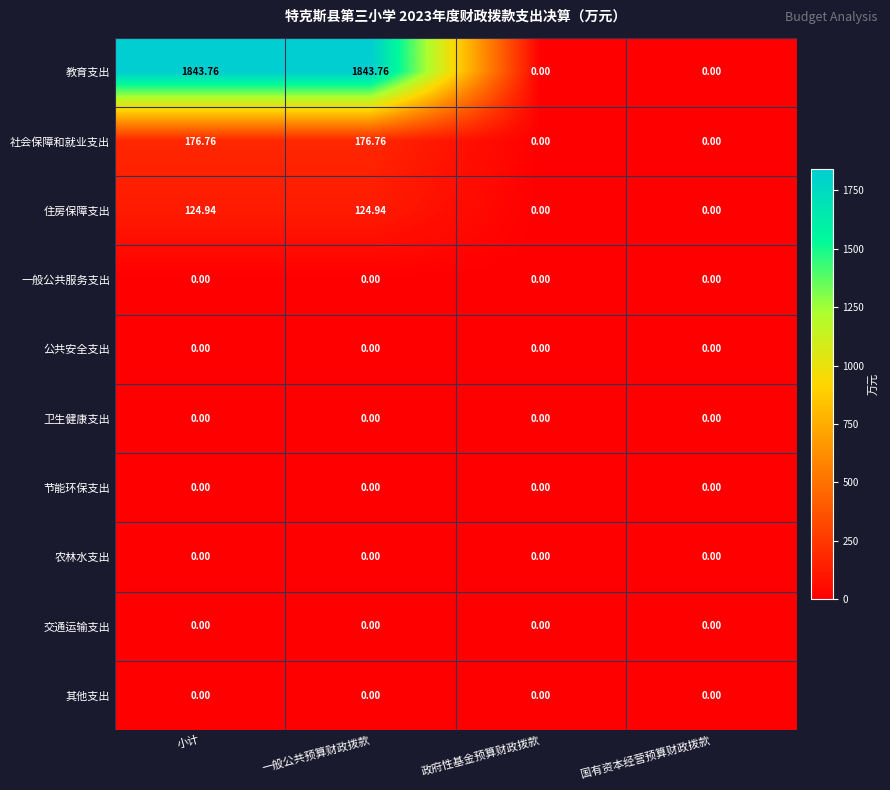

Which series has the largest total across all categories?

教育支出